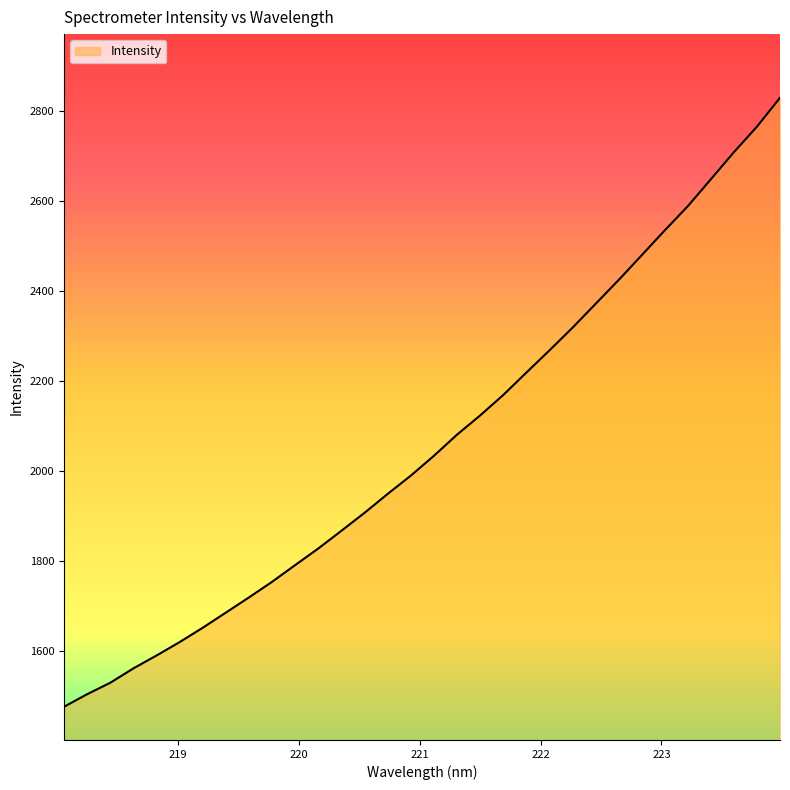

What is the greatest value displayed?

2828.9